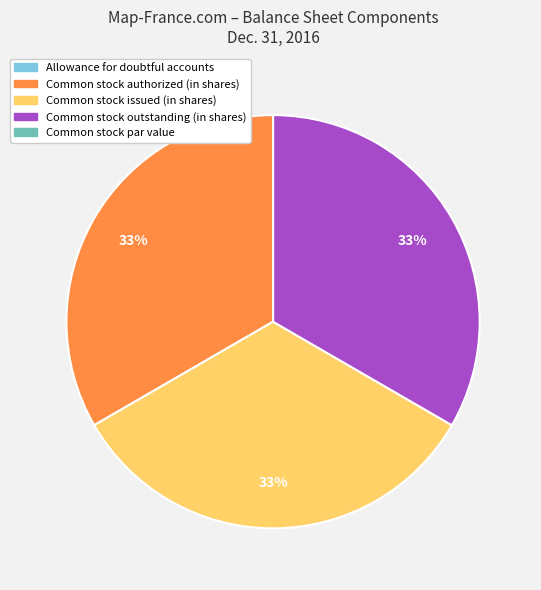

Does Common stock authorized (in shares) represent more than half of the total?

No